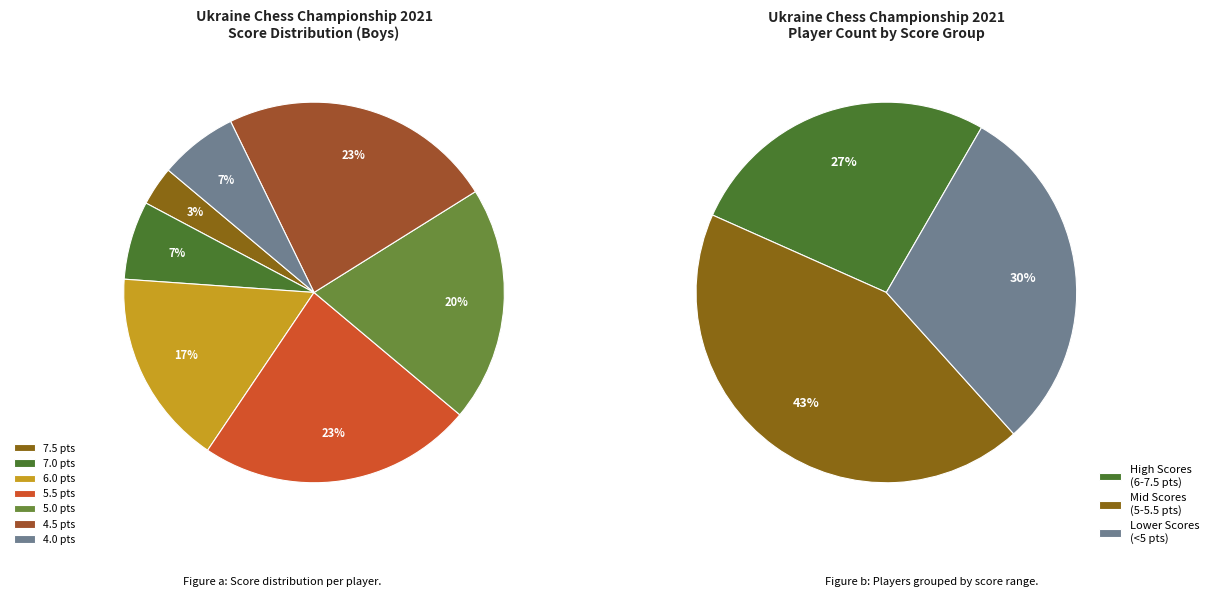

How many segments does this pie chart have?

7